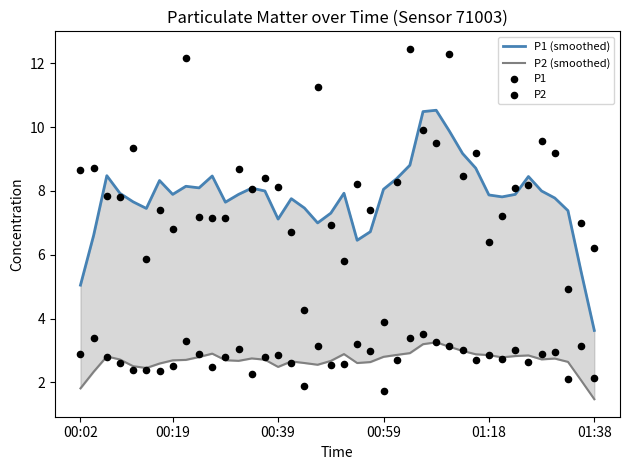

Which series has the largest total across all categories?

P1